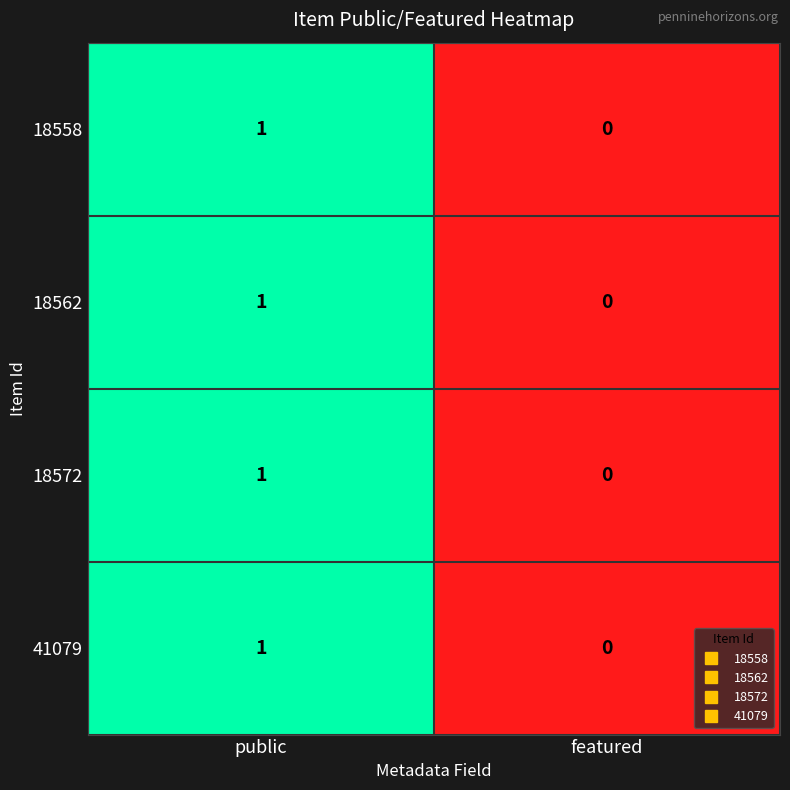

Which label corresponds to the largest value in the chart?

public